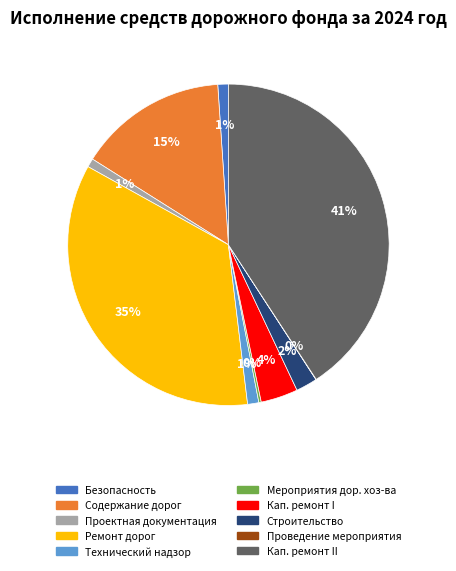

To the nearest percent, what is the difference between the largest and smallest slice percentages?

41%